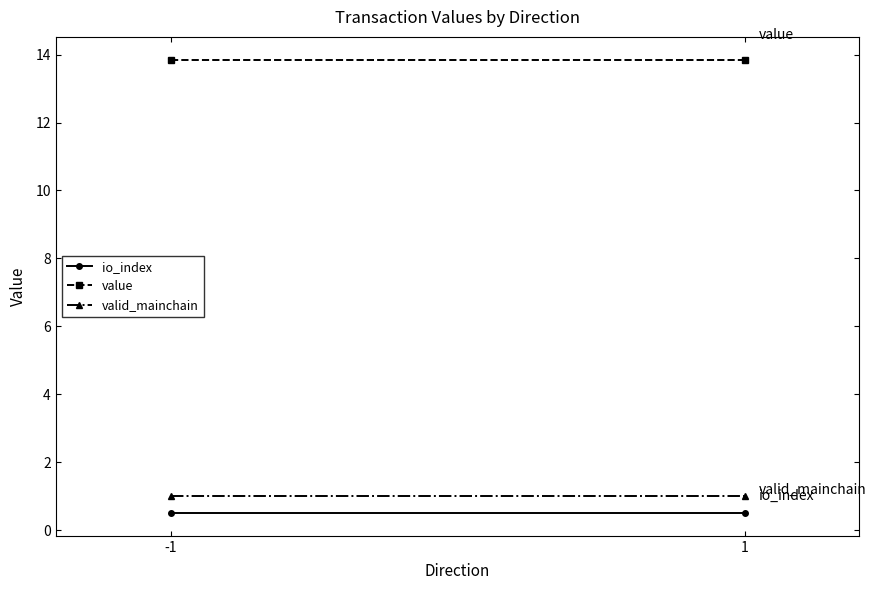

Rank the series at -1 from highest to lowest value.

value, valid_mainchain, io_index